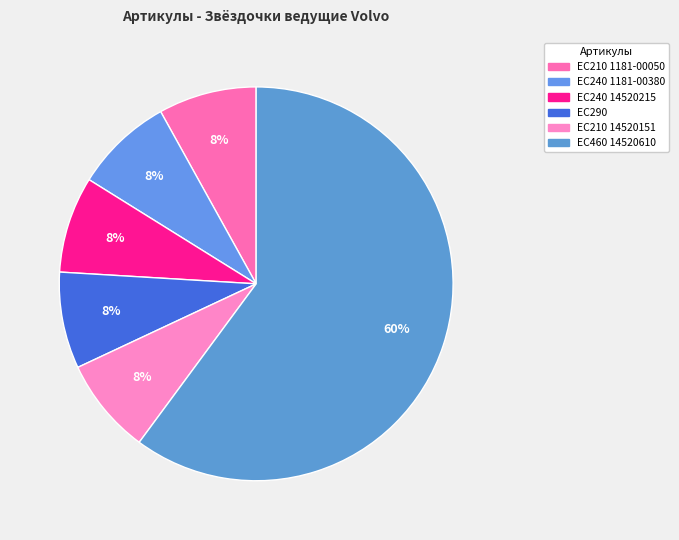

Rank the categories by value from lowest to highest.

Звёздочка ведущая Volvo EC210 14520151, Звёздочка ведущая Volvo EC240 14520215, Звёздочка ведущая Volvo EC290, Звёздочка ведущая Volvo EC210 1181-00050, Звёздочка ведущая Volvo EC240 1181-00380, Звёздочка ведущая Volvo EC460 14520610